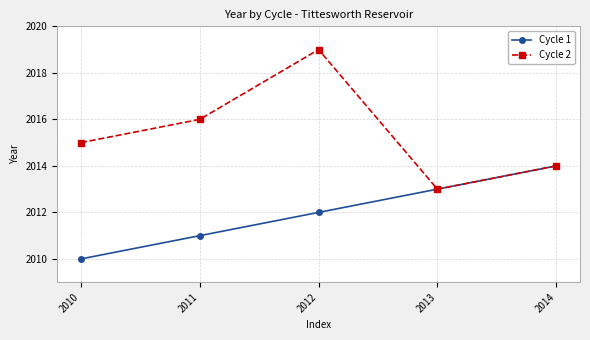

The value of Cycle 1 at 2010 is 2010. True or false?

True